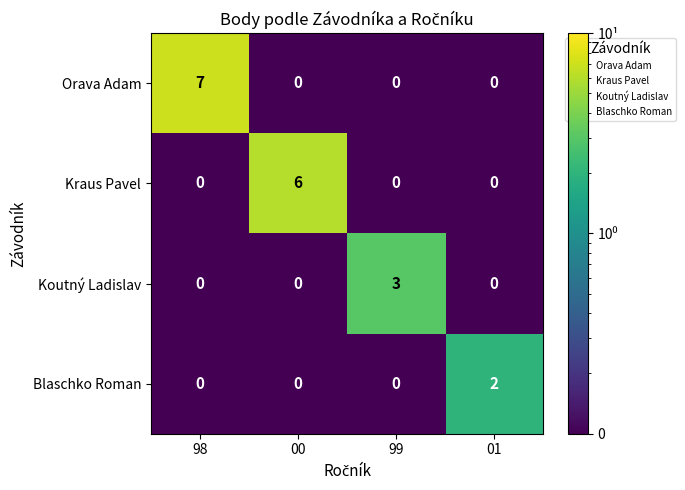

Which category has the highest value in the Kraus Pavel series?

00